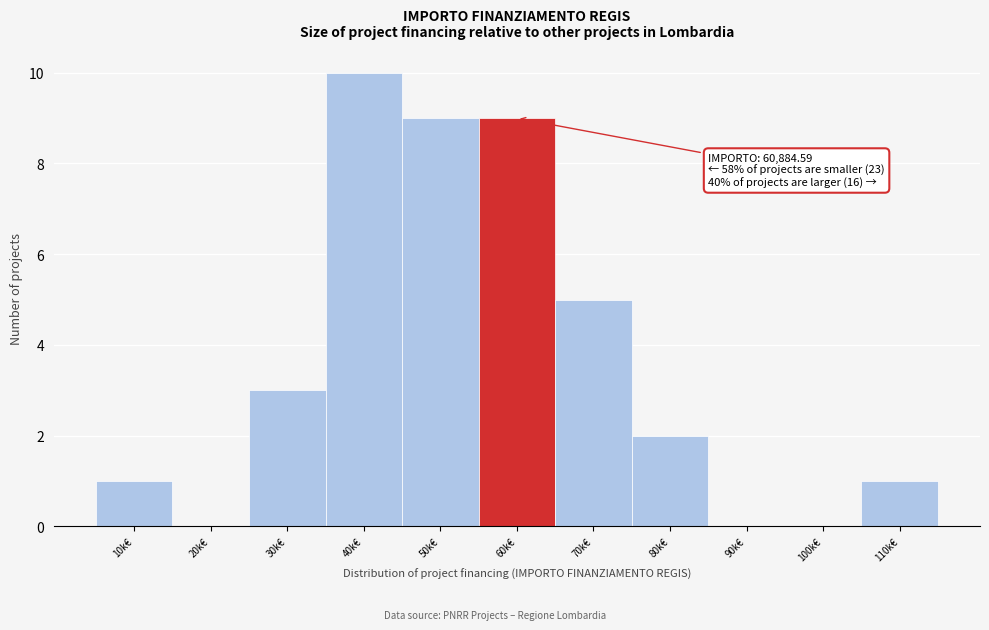

Reading left to right, what are all the values shown in this chart?

10k€=1	20k€=0	30k€=3	40k€=10	50k€=9	60k€=9	70k€=5	80k€=2	90k€=0	100k€=0	110k€=1